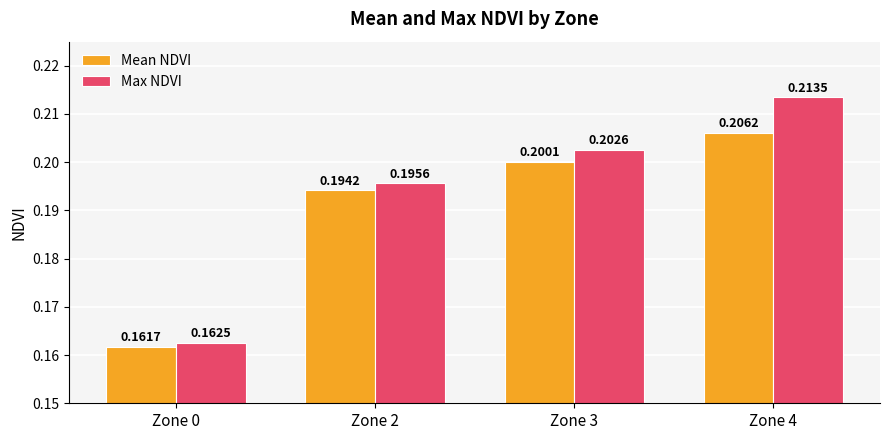

The value of Mean NDVI at Zone 4 is 0.1. True or false?

False